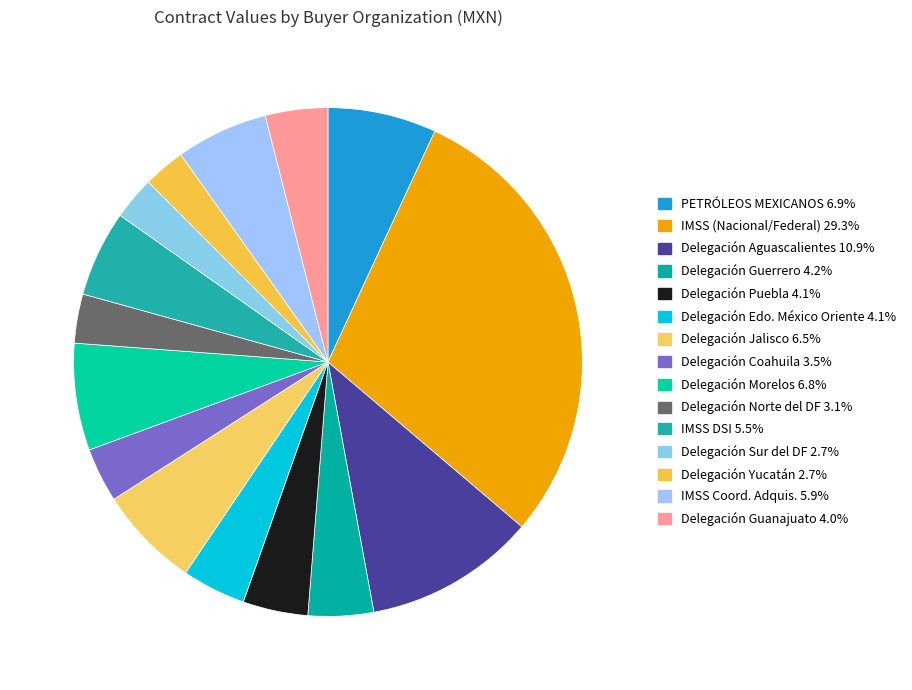

Count the number of slices in the pie.

15